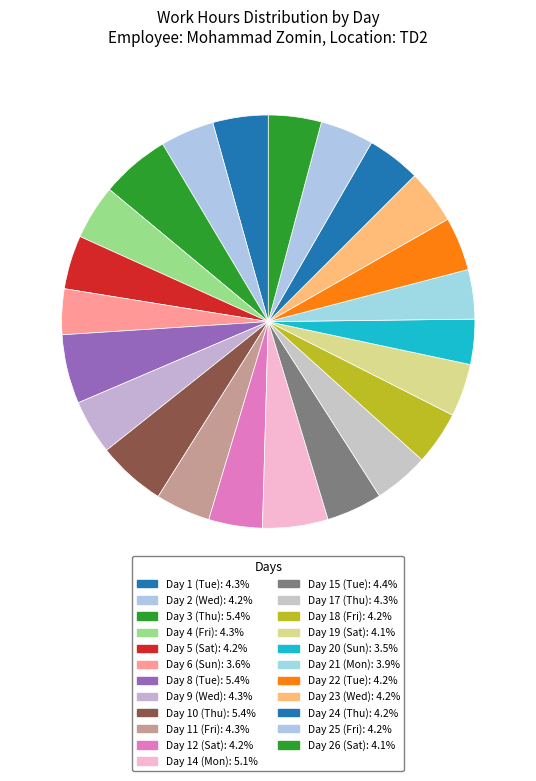

Is there any slice that represents more than half of the pie?

No